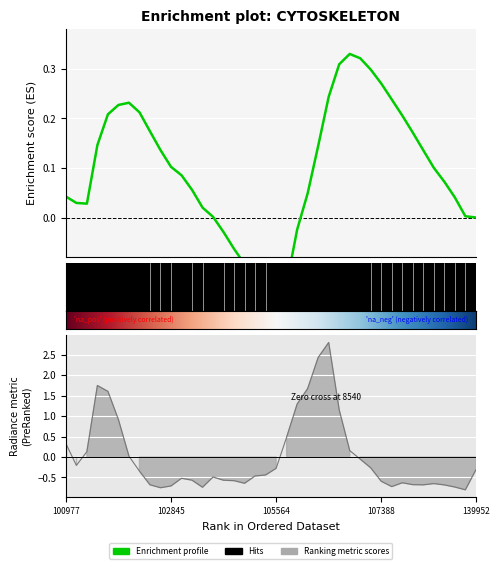

What is the sum of the values at 106642 and 103811?

0.6